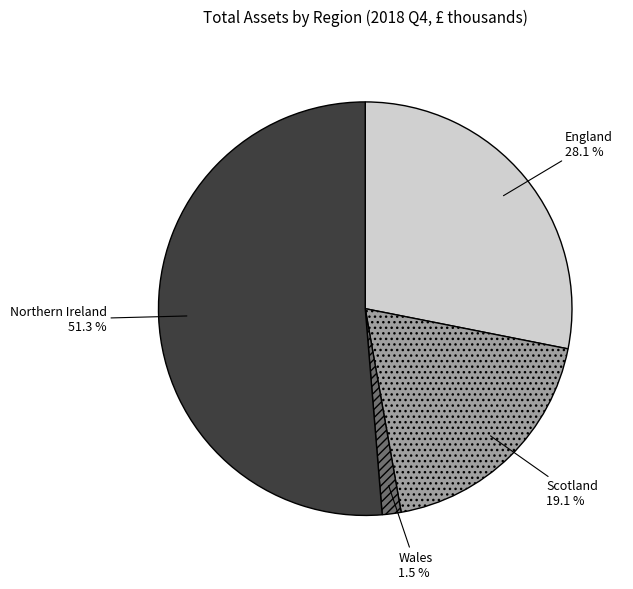

Which has a higher value, England or Scotland?

England